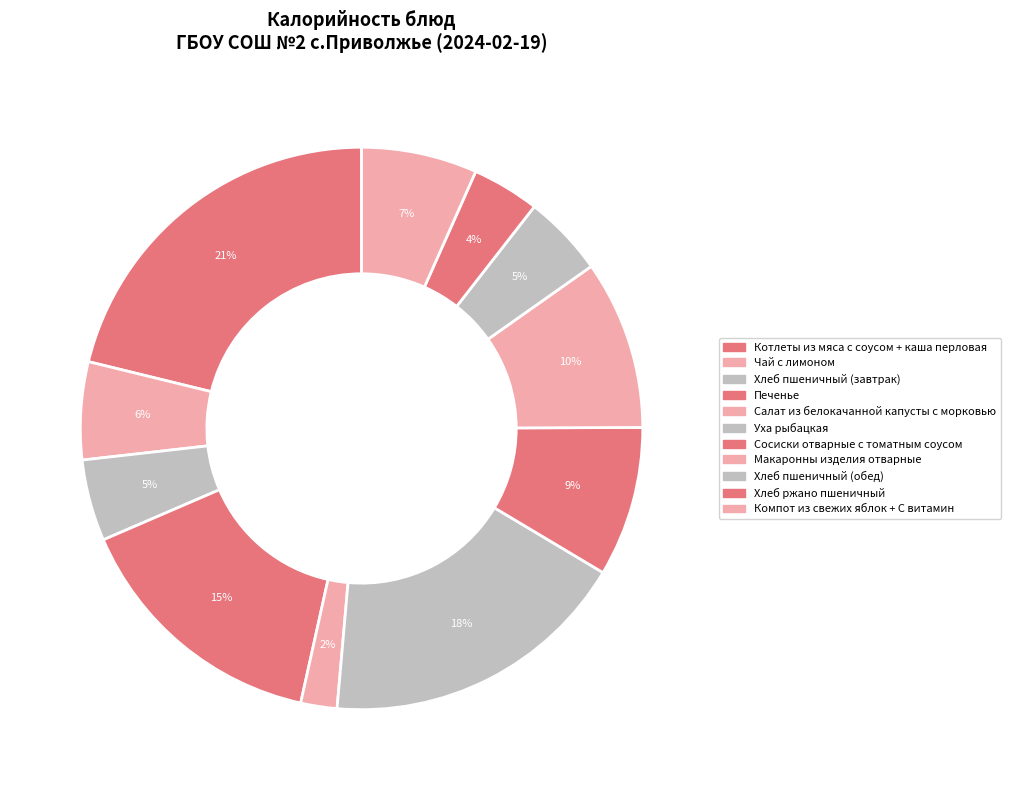

Which category has the biggest portion of the pie?

Котлеты из мяса с соусом + каша перловая